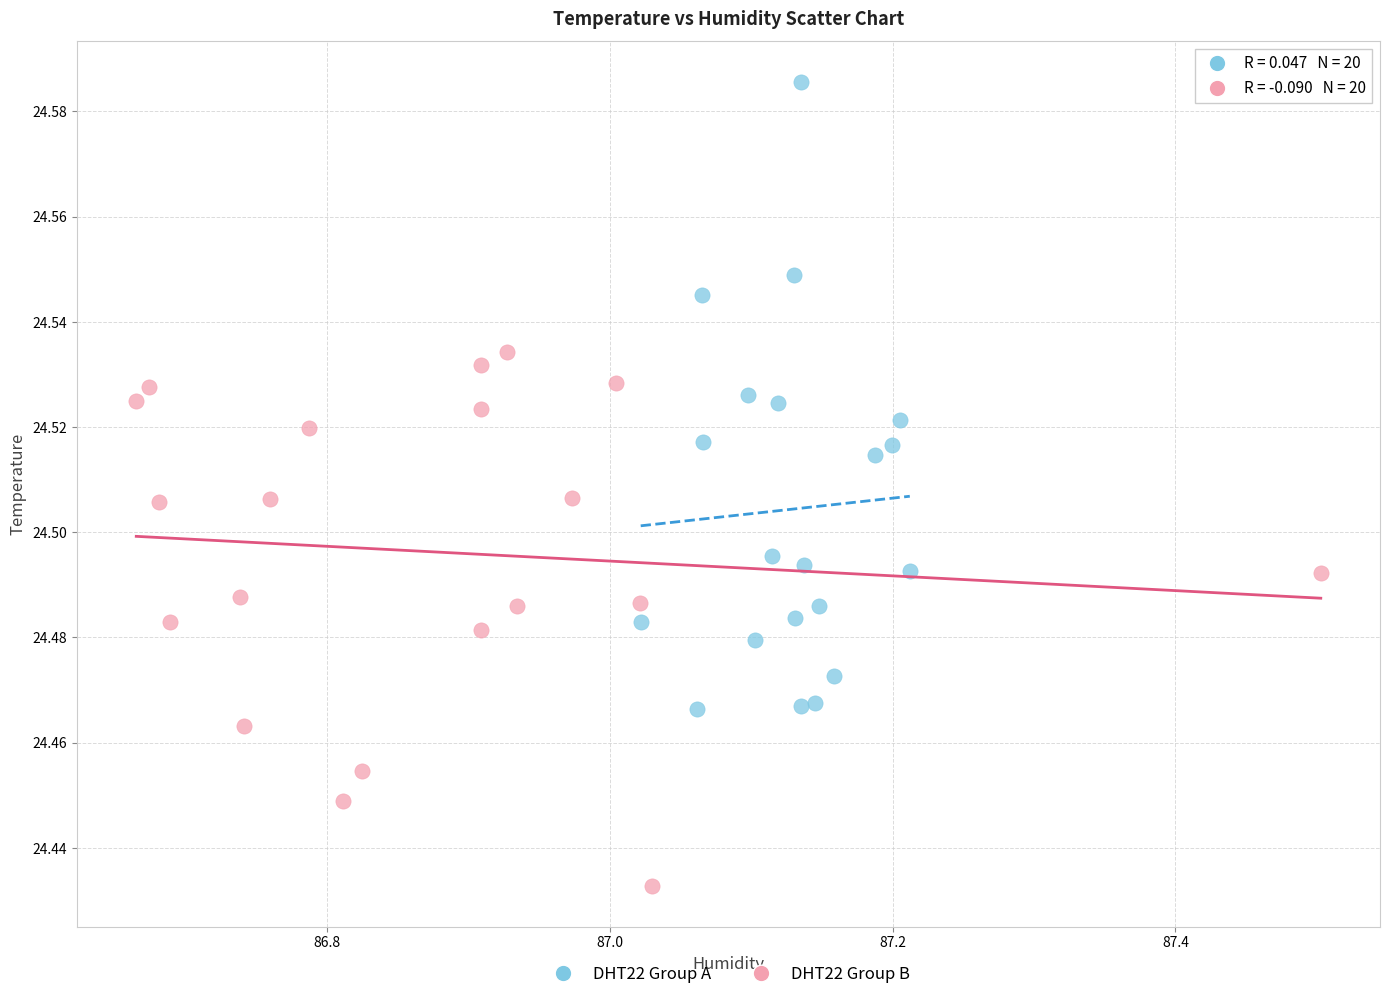

Which series contains the lowest Y value?

DHT22 Group B